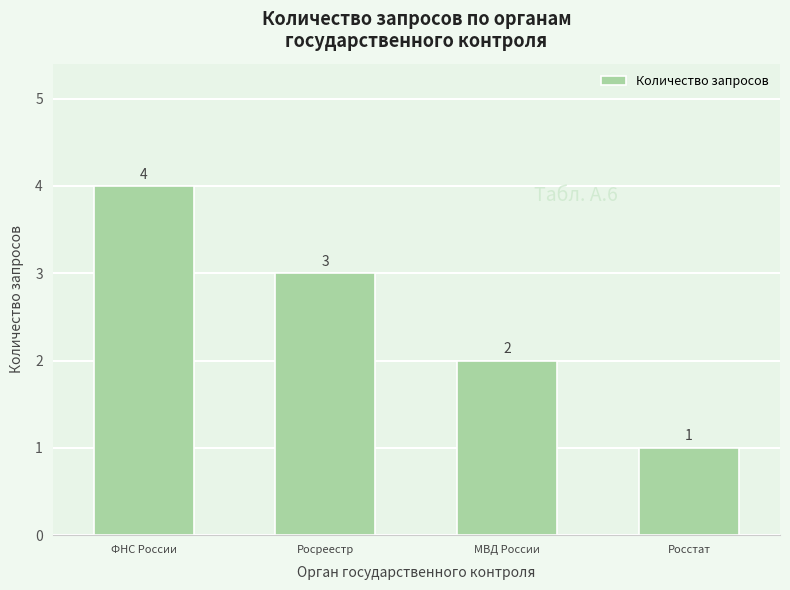

What is the greatest value displayed?

4